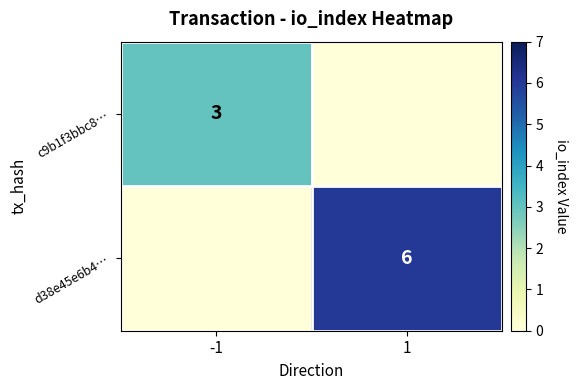

True or false: c9b1f3bbc8… has a value of 3 at -1.

True